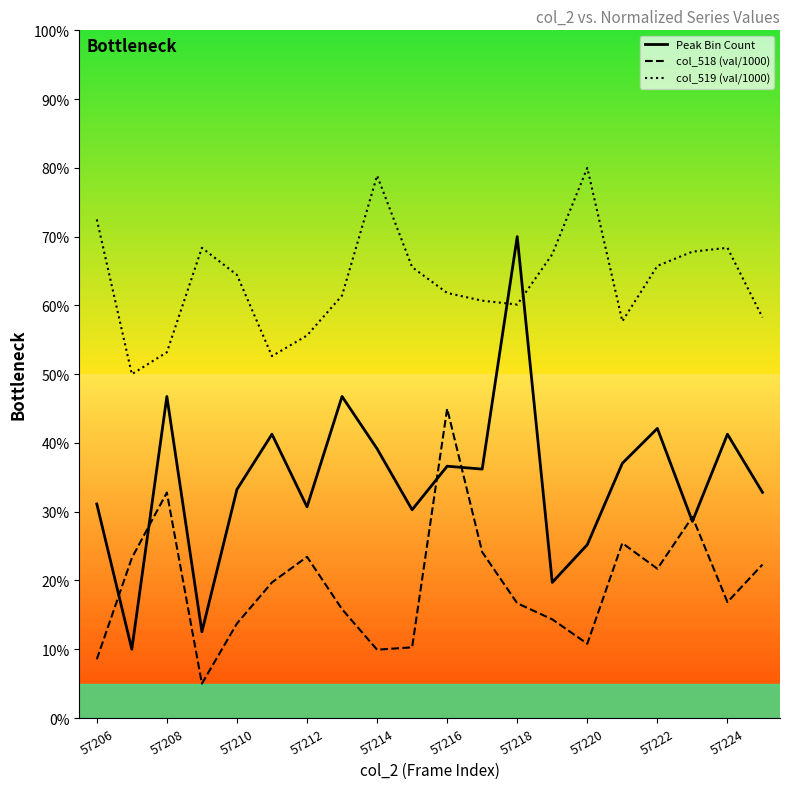

In Peak Bin Count, how many points are higher than both neighbors (excluding endpoints)?

7